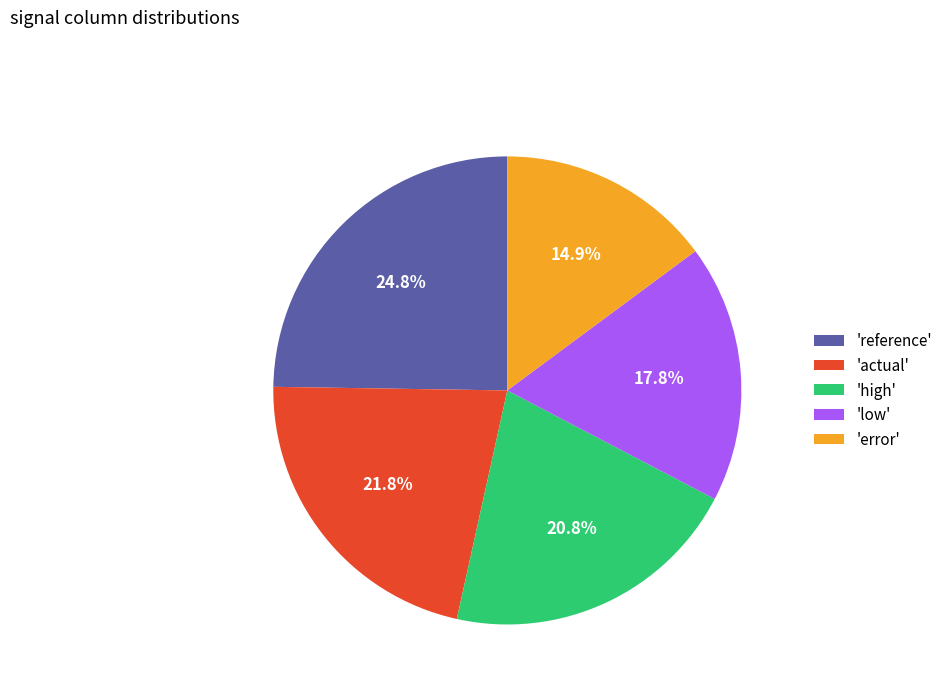

Which category has the smallest portion of the pie?

'error'